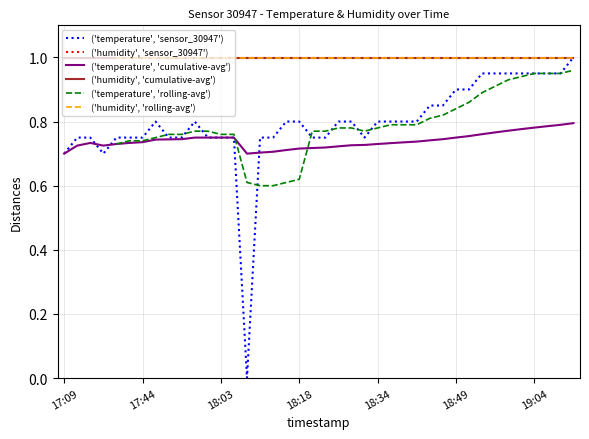

What is the greatest value displayed?

1.0